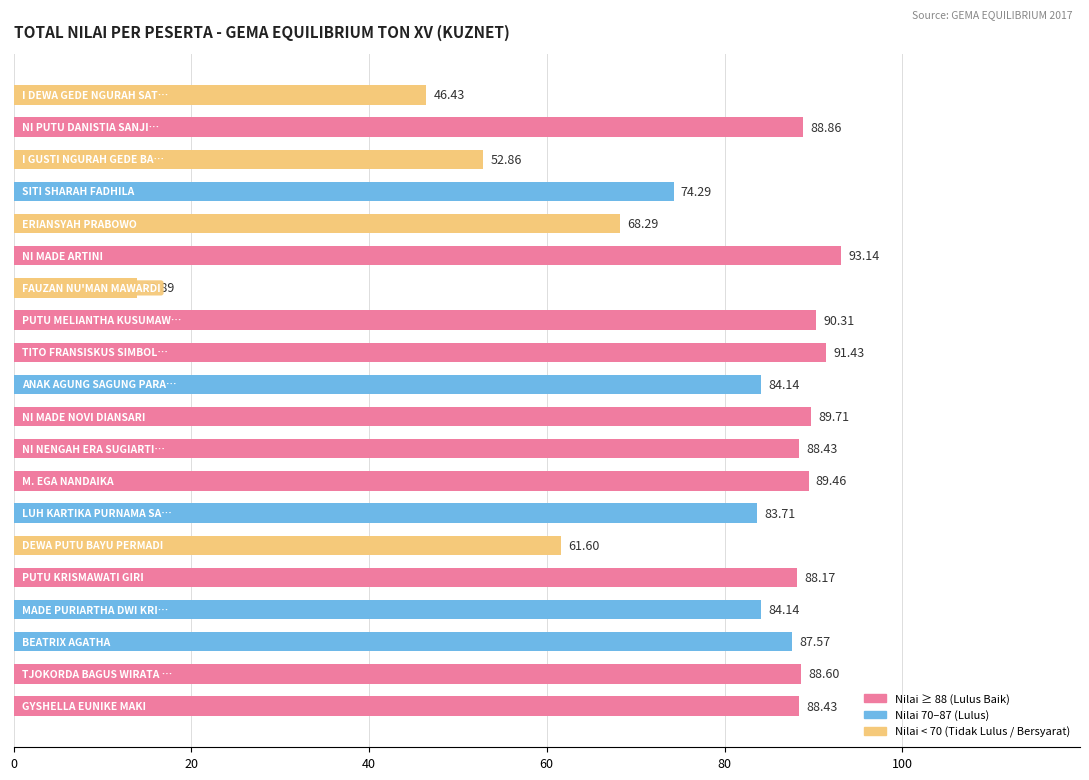

Does the chart contain any negative values?

No